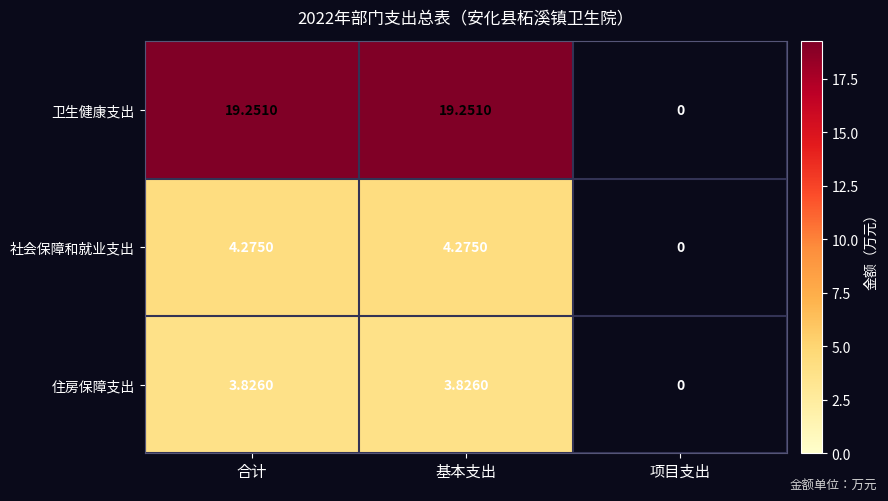

Is the value of 住房保障支出 at 项目支出 greater than the value of 卫生健康支出 at 合计?

No